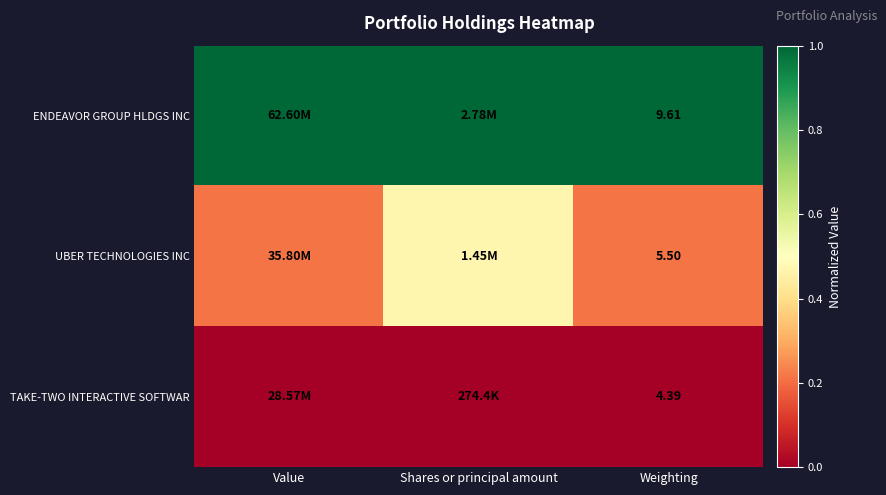

Is it true that TAKE-TWO INTERACTIVE SOFTWAR equals 0.0 at Shares or principal amount?

True